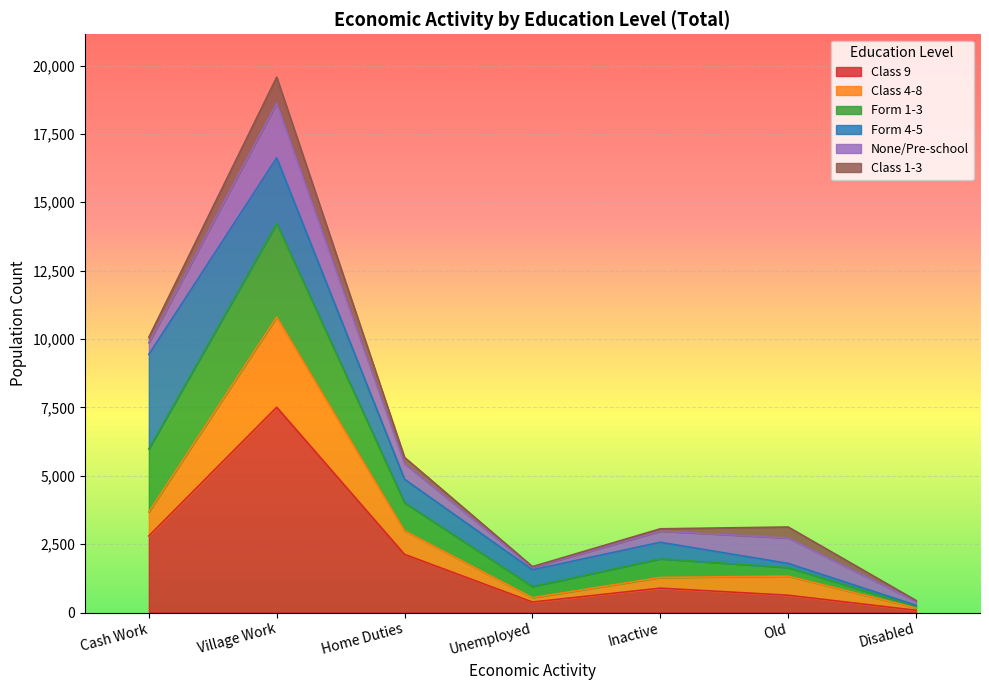

At which category is the sum across all series the highest?

Village Work